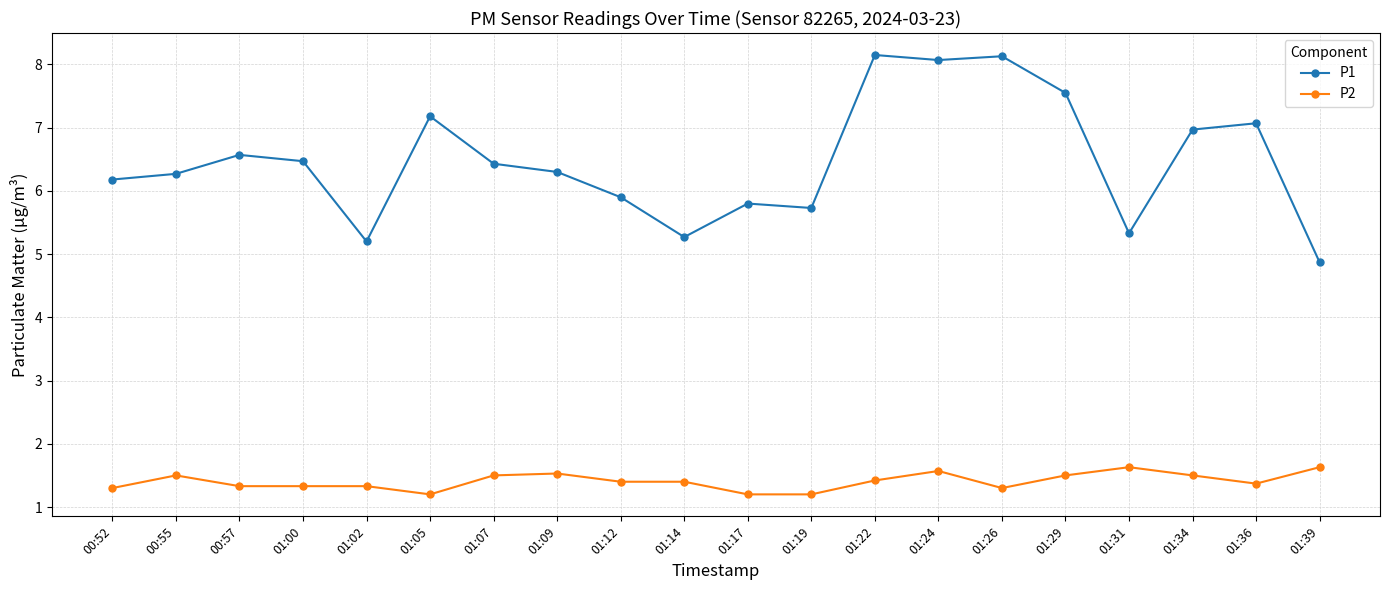

At which category does P2 reach its first local peak?

00:55